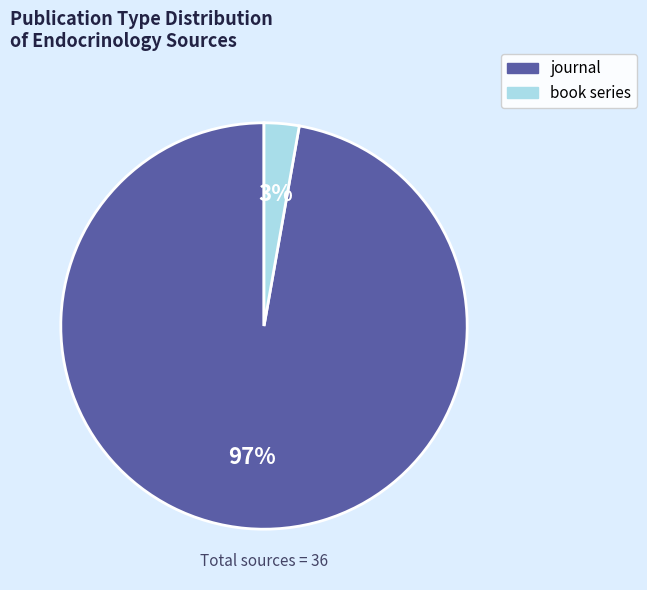

Does any single category account for the majority?

Yes